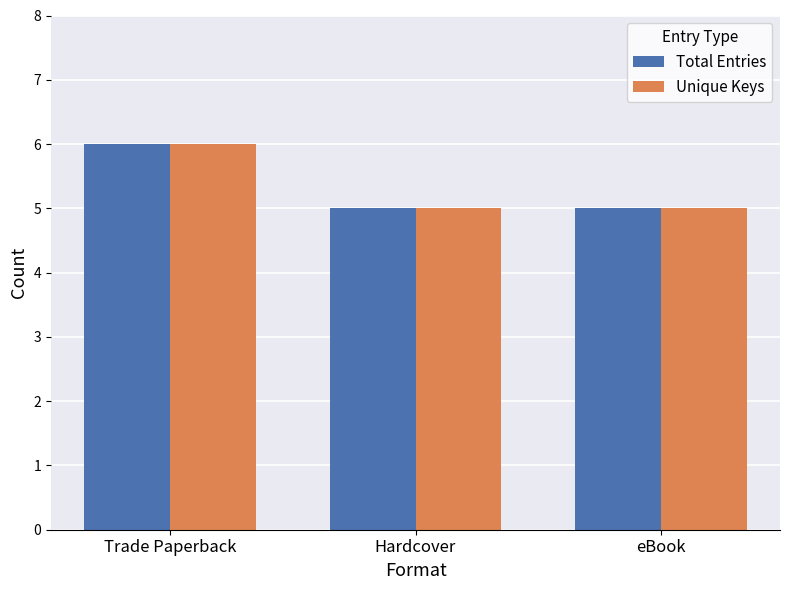

At which category does the chart reach its peak across all series?

Trade Paperback